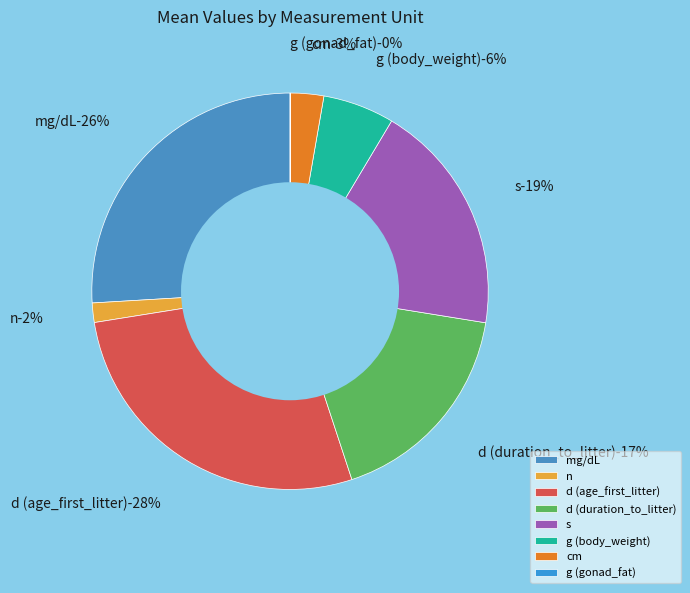

Between cm and d (age_first_litter), which is larger?

d (age_first_litter)